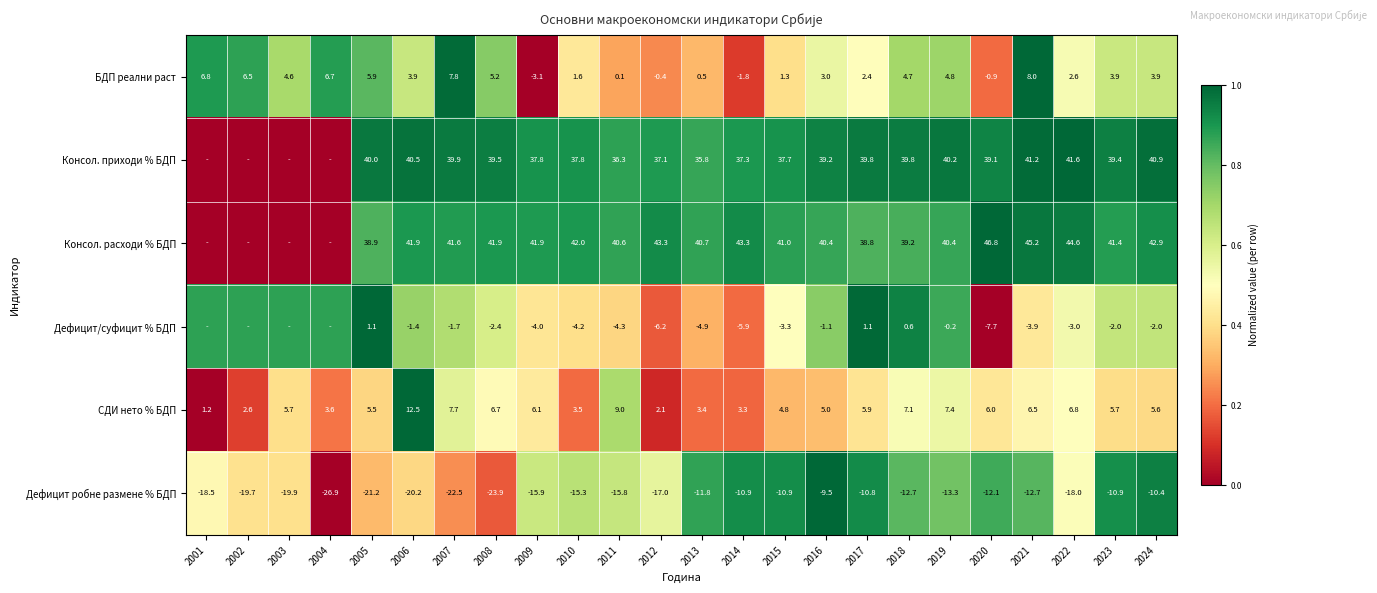

The Консол. приходи % БДП series shows 0.2 at 2013. True or false?

False